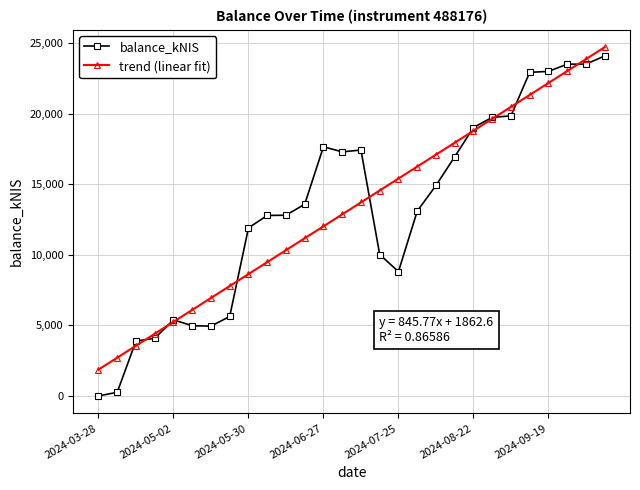

Which series has the widest spread of values?

balance_kNIS